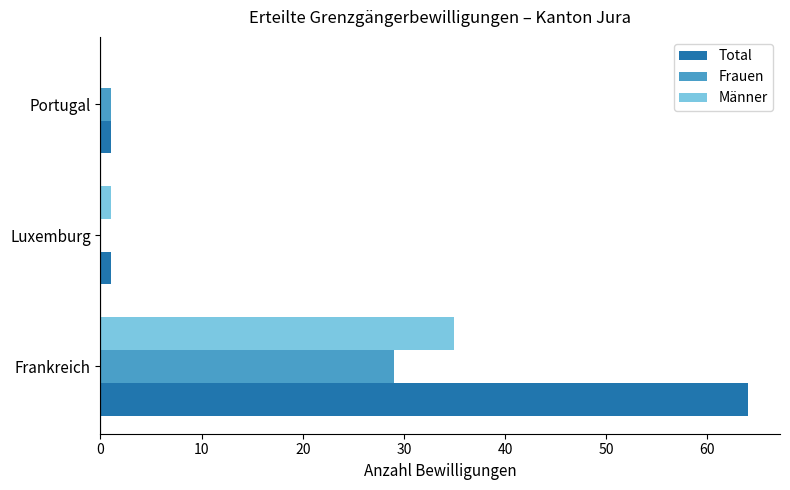

Which series has the largest total across all categories?

Total